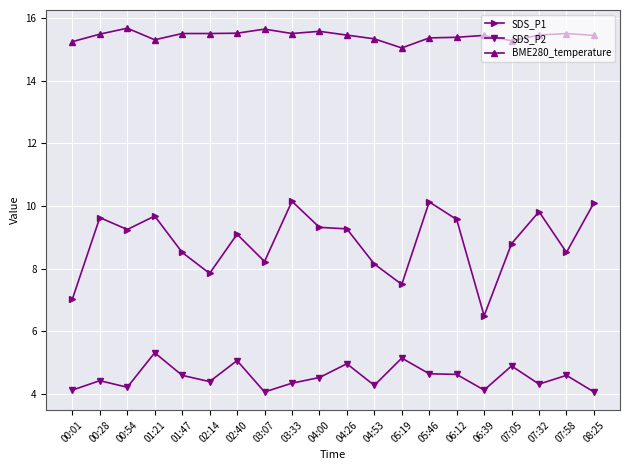

True or false: SDS_P2 and SDS_P1 intersect in this chart.

False